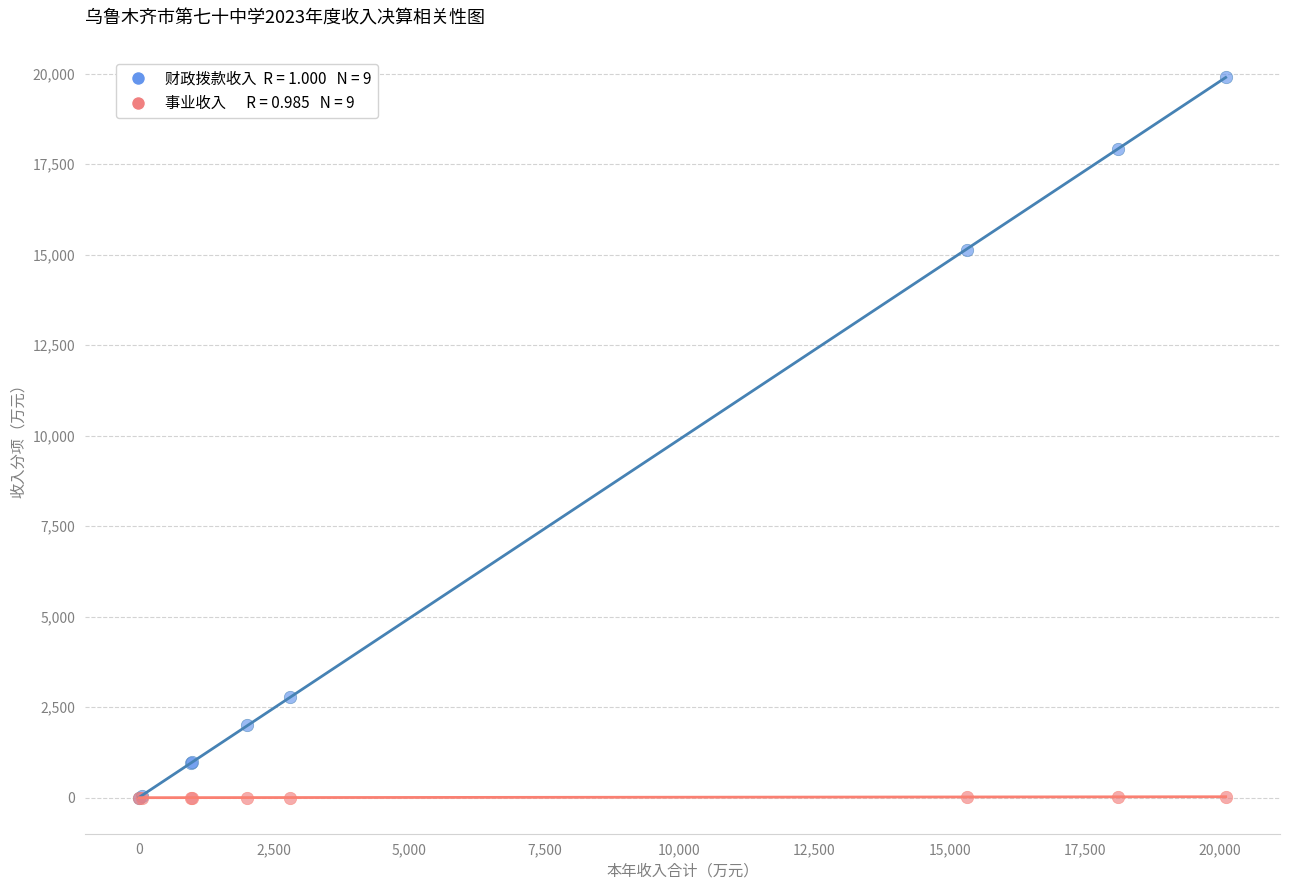

Across all series, what Y value is closest to 9959?

15136.2